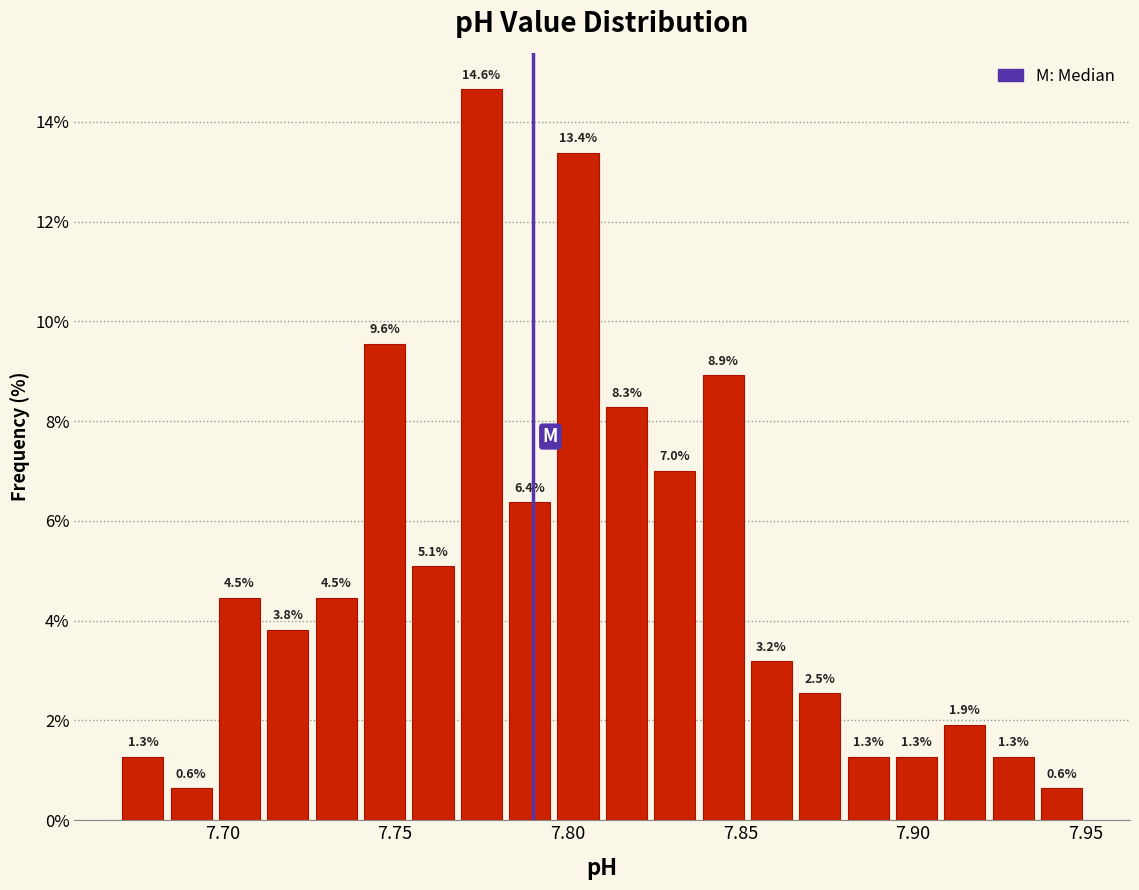

Around what value on the x-axis is the tallest bar? Give the approximate position of its centre, as read against the axis.

7.775